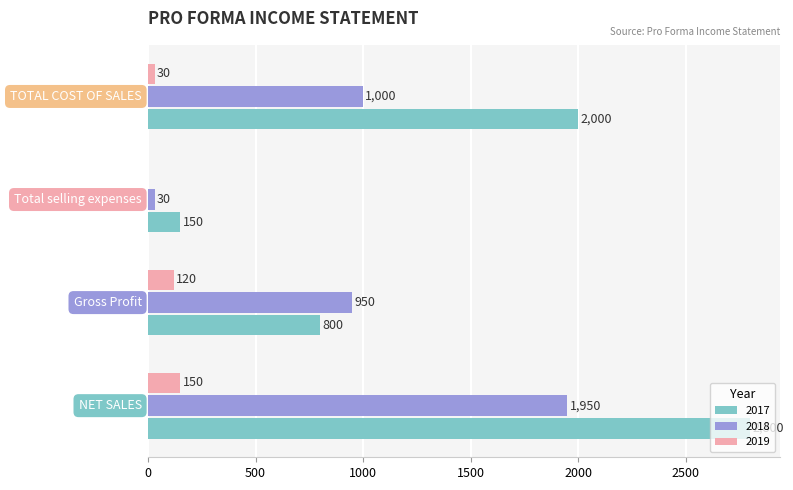

Which series has the largest total across all categories?

2017